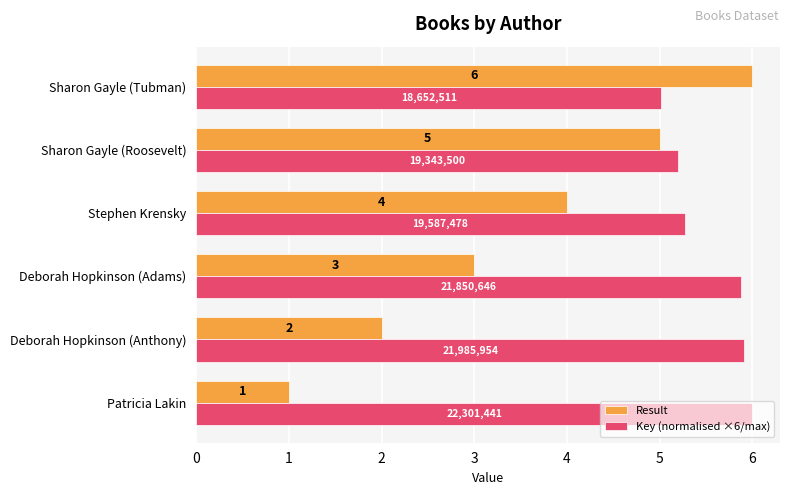

At which category is the sum across all series the highest?

Sharon Gayle (Tubman)